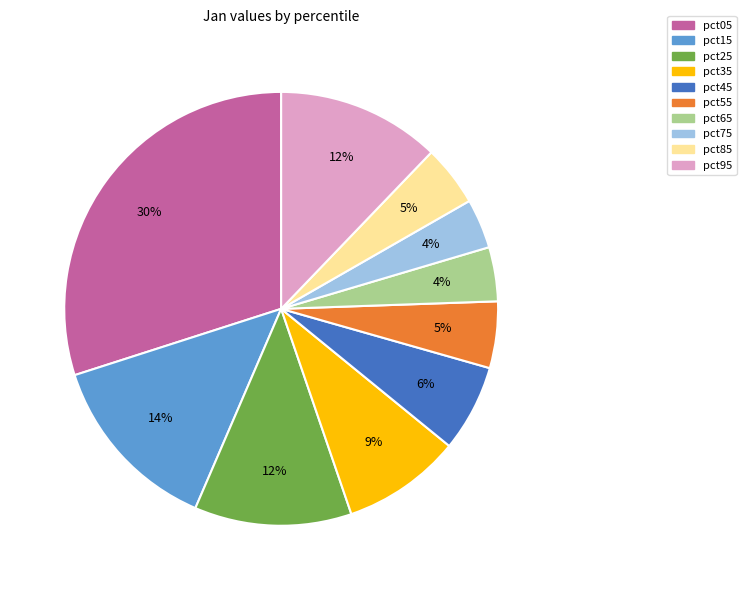

Which category has the biggest portion of the pie?

pct05